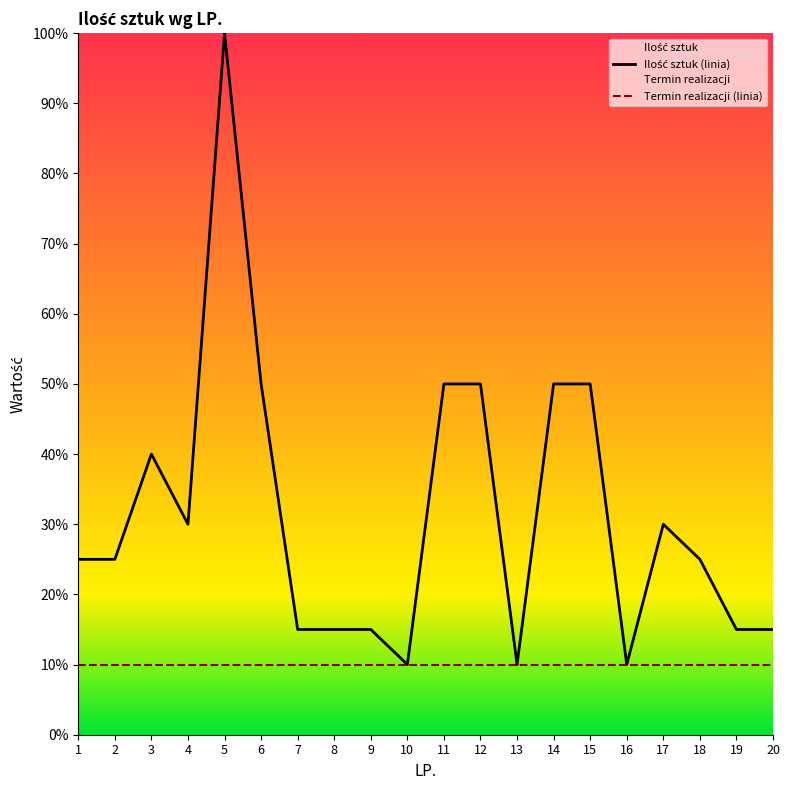

The chart shows a value of 25 at 18. True or false?

True